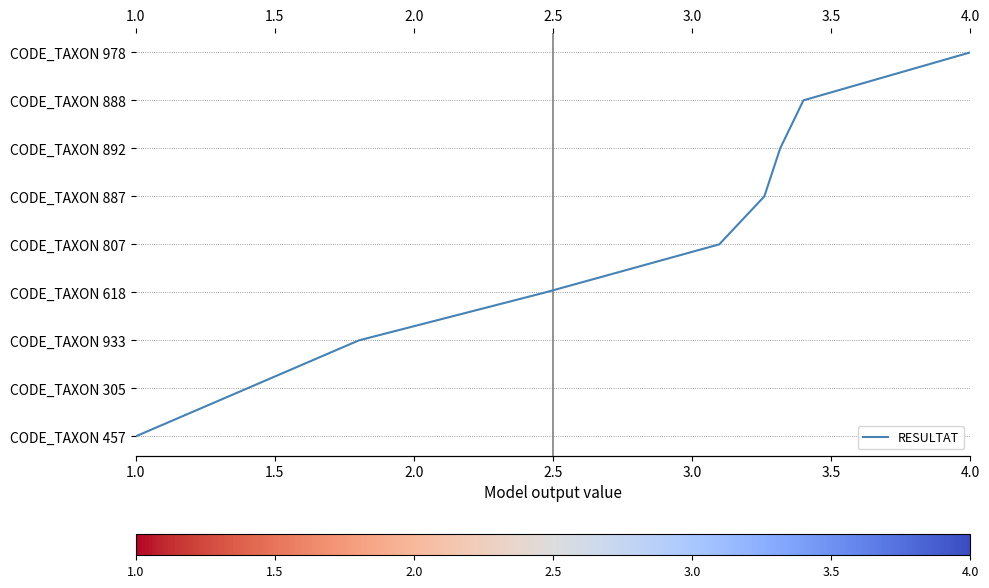

Between 3.0 and 1.5, which is larger?

3.0